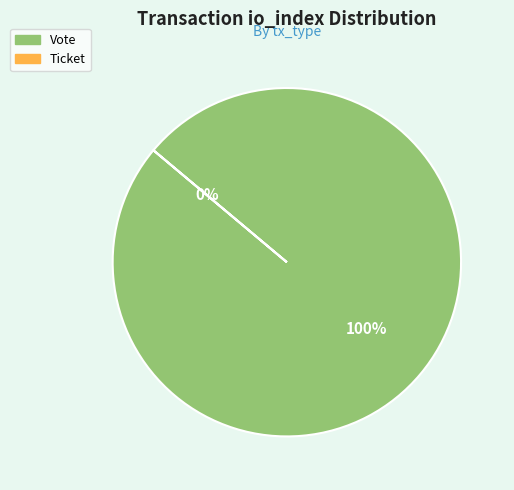

To the nearest percent, what percentage of the pie is Vote?

100%